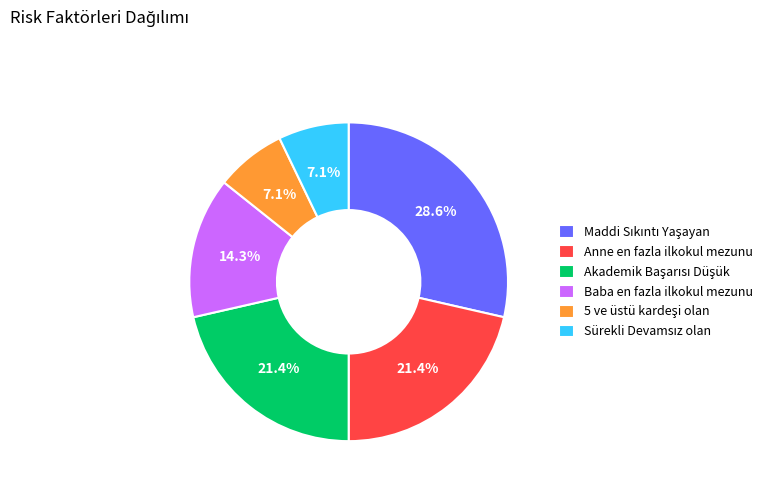

How much of the chart is everything except Anne en fazla ilkokul mezunu?

78.6%